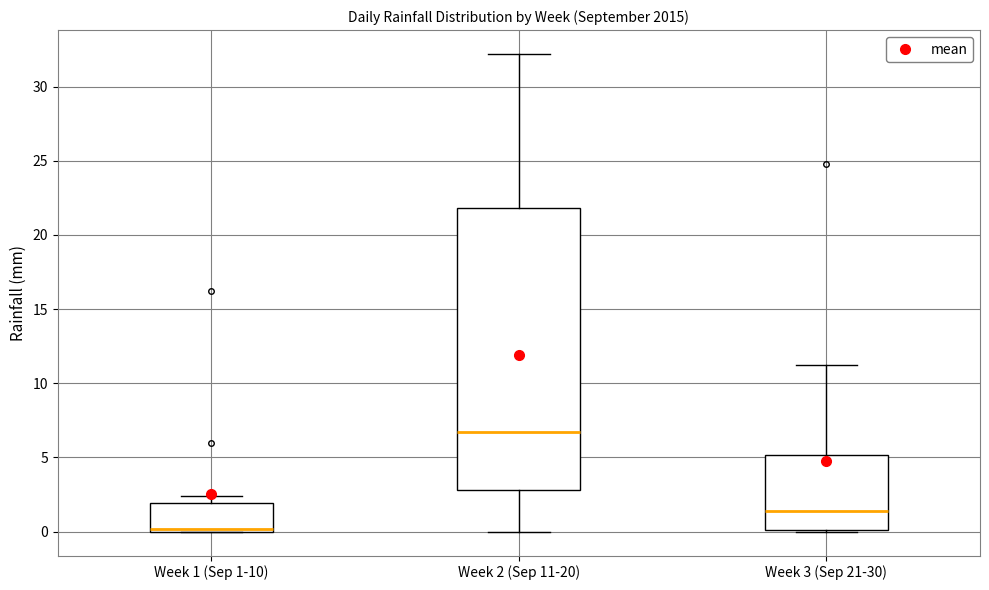

Reading left to right, read every box against the y-axis: the position of its median line, the range the box covers, and the ends of its whiskers. The values are not printed on the chart, so give them approximately, as read against the axis.

Week 1 (Sep 1-10): median 0.0 (just above the box's lower edge), box 0.0 to 2.0, whiskers 0.0 to 2.5
Week 2 (Sep 11-20): median 6.5, box 3.0 to 22.0, whiskers 0.0 to 32.0
Week 3 (Sep 21-30): median 1.5, box 0.0 to 5.0, whiskers 0.0 to 11.0